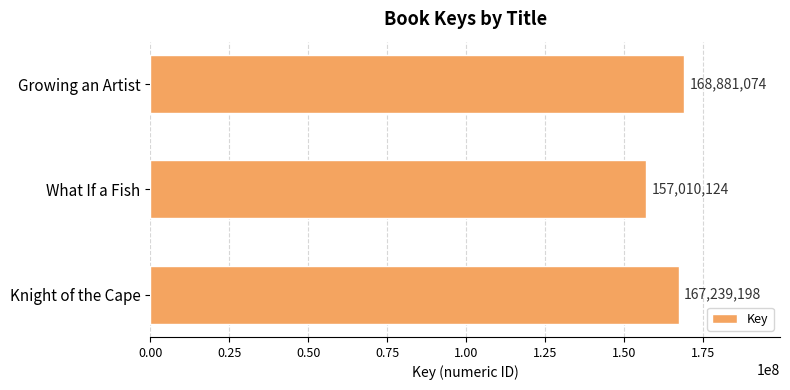

How many series are shown in this chart?

1